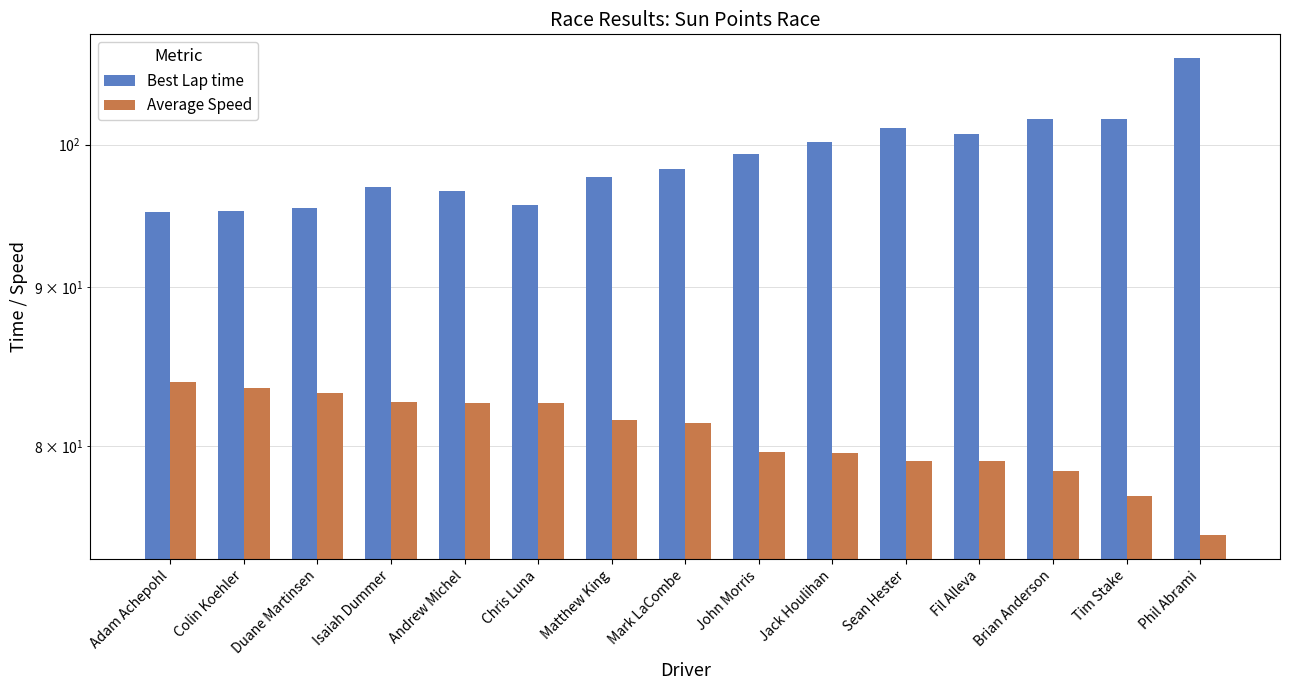

True or false: Average Speed has a value of 79.1 at Sean Hester.

True